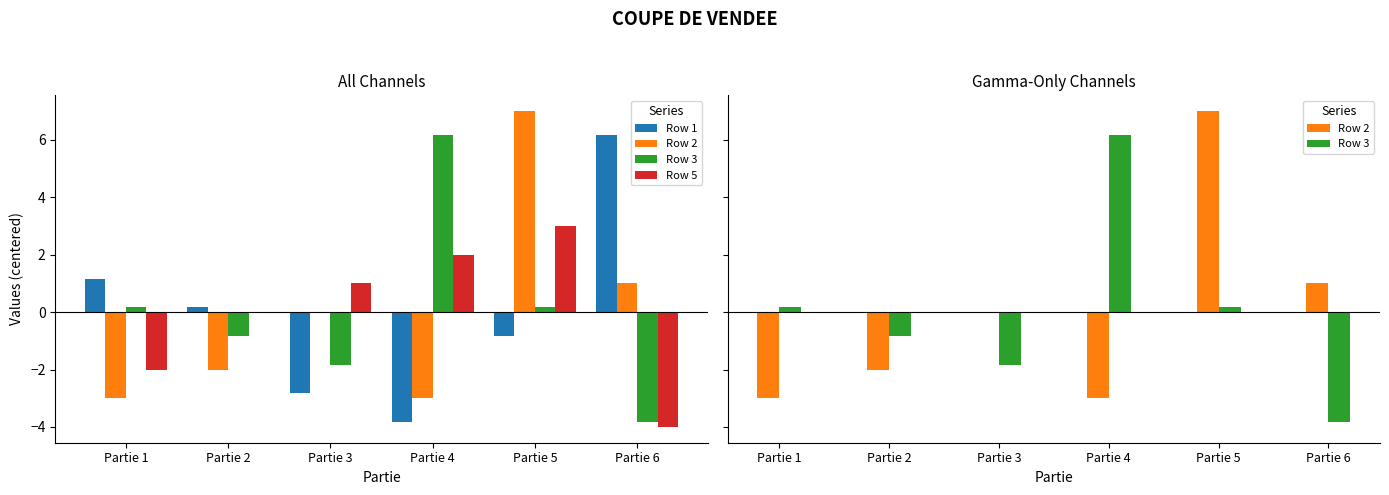

What is the maximum value for Row 5?

3.0